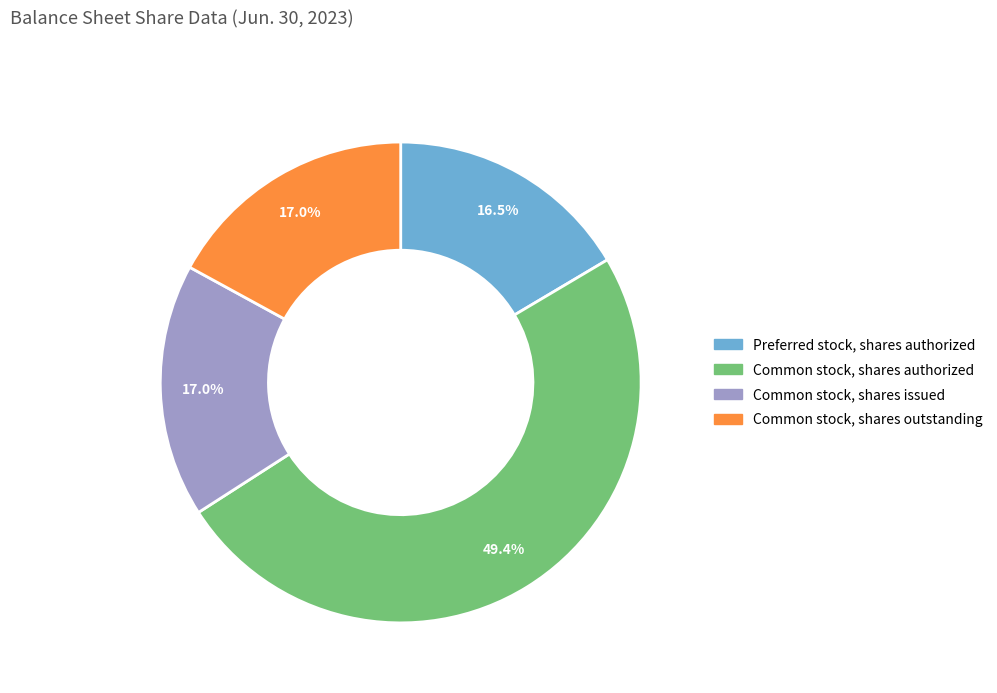

Which category has the smallest portion of the pie?

Preferred stock, shares authorized